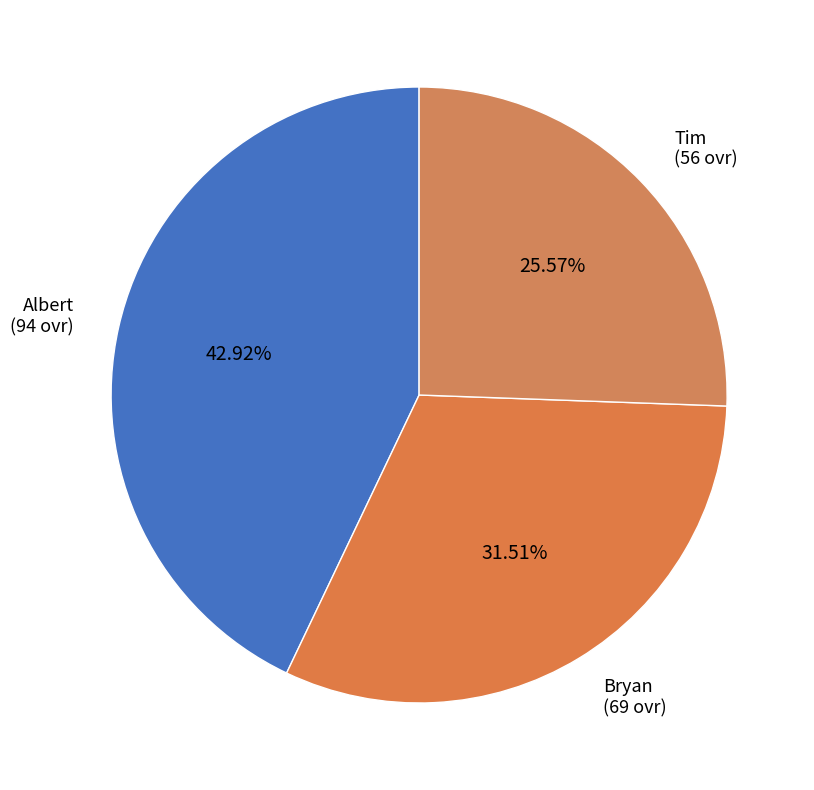

Count the number of slices in the pie.

3